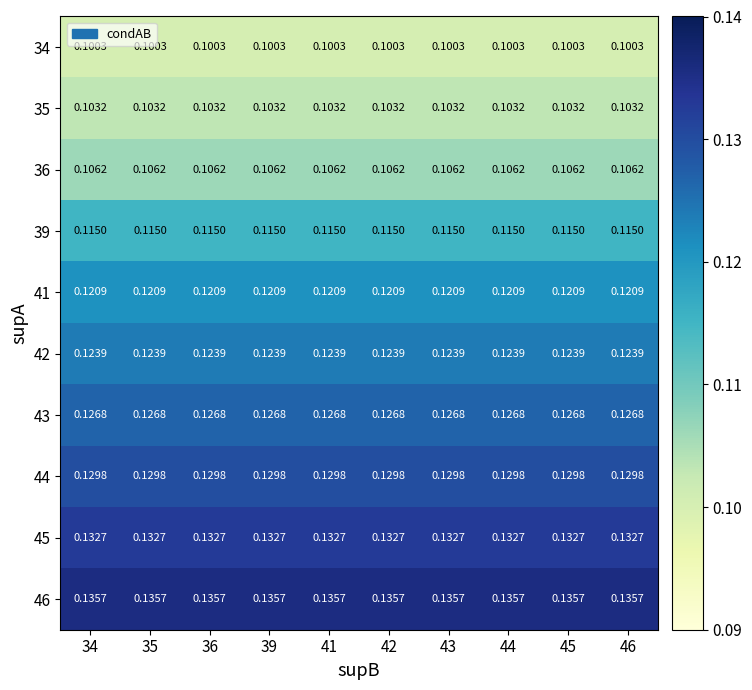

Is the value of 39 at 35 greater than the value of 41 at 39?

No